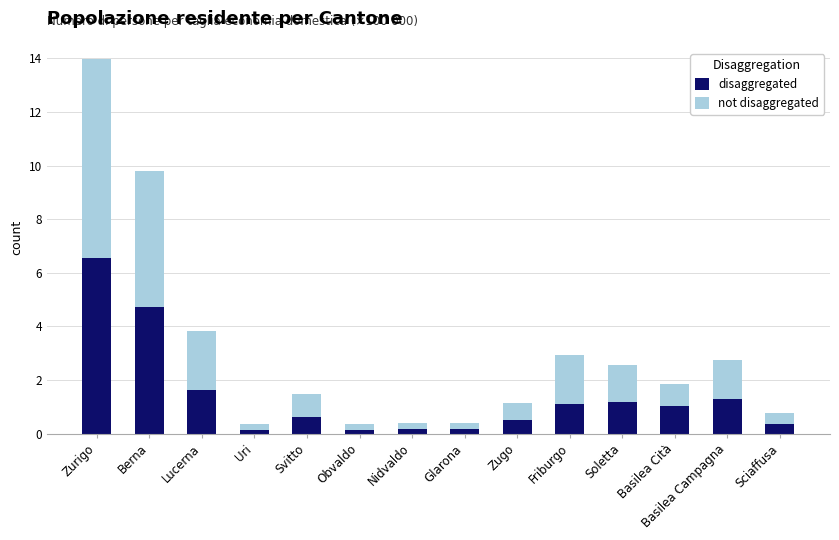

What is the maximum value for disaggregated?

6.6